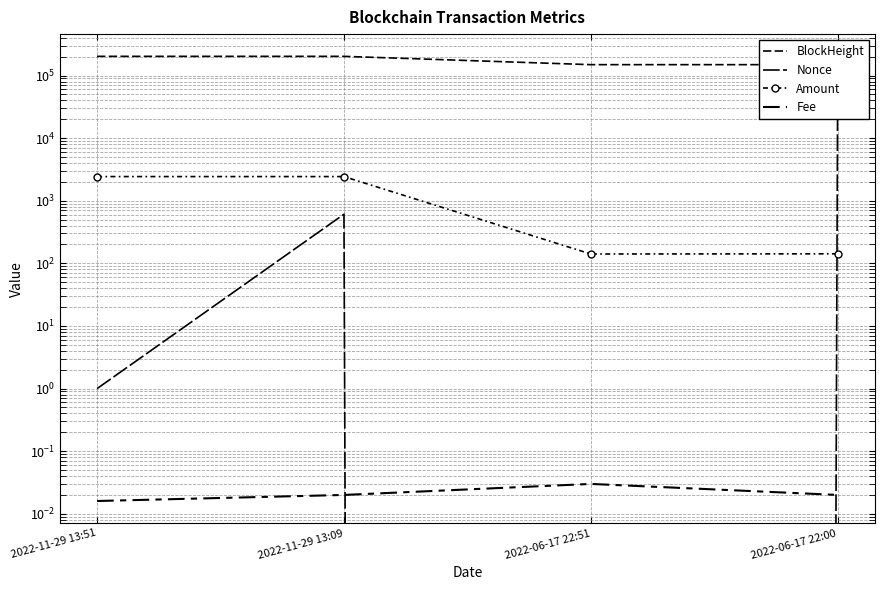

How many distinct data groups are displayed?

4